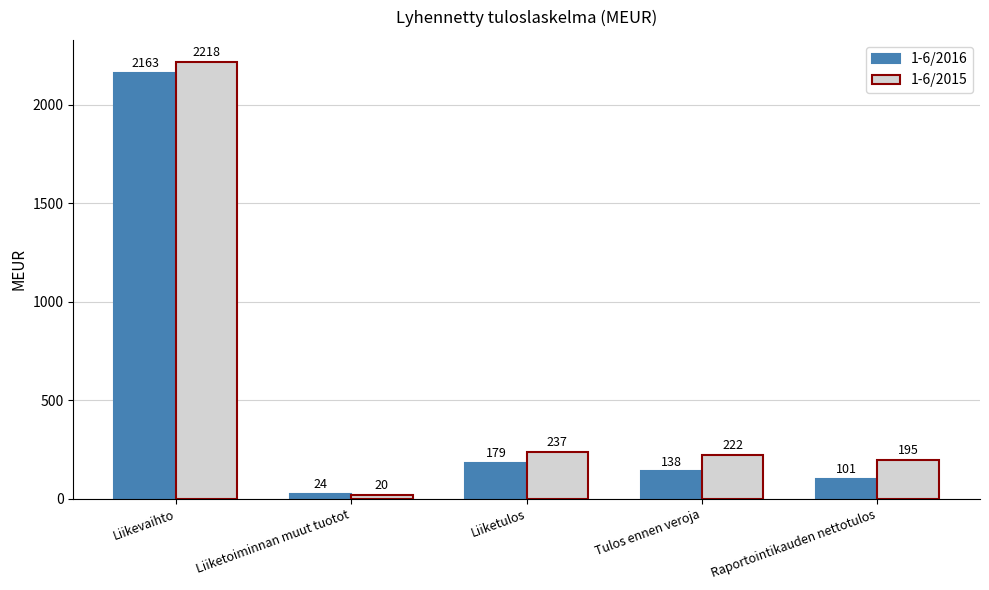

At which label is 1-6/2016 closest to 1093?

Liiketulos